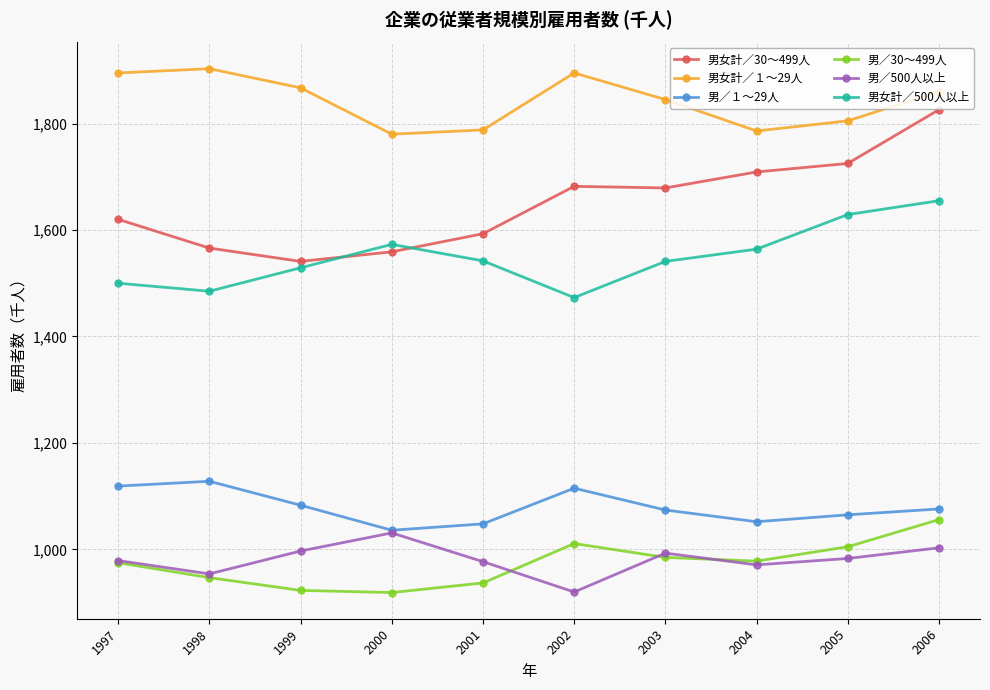

What is the greatest value displayed?

1903